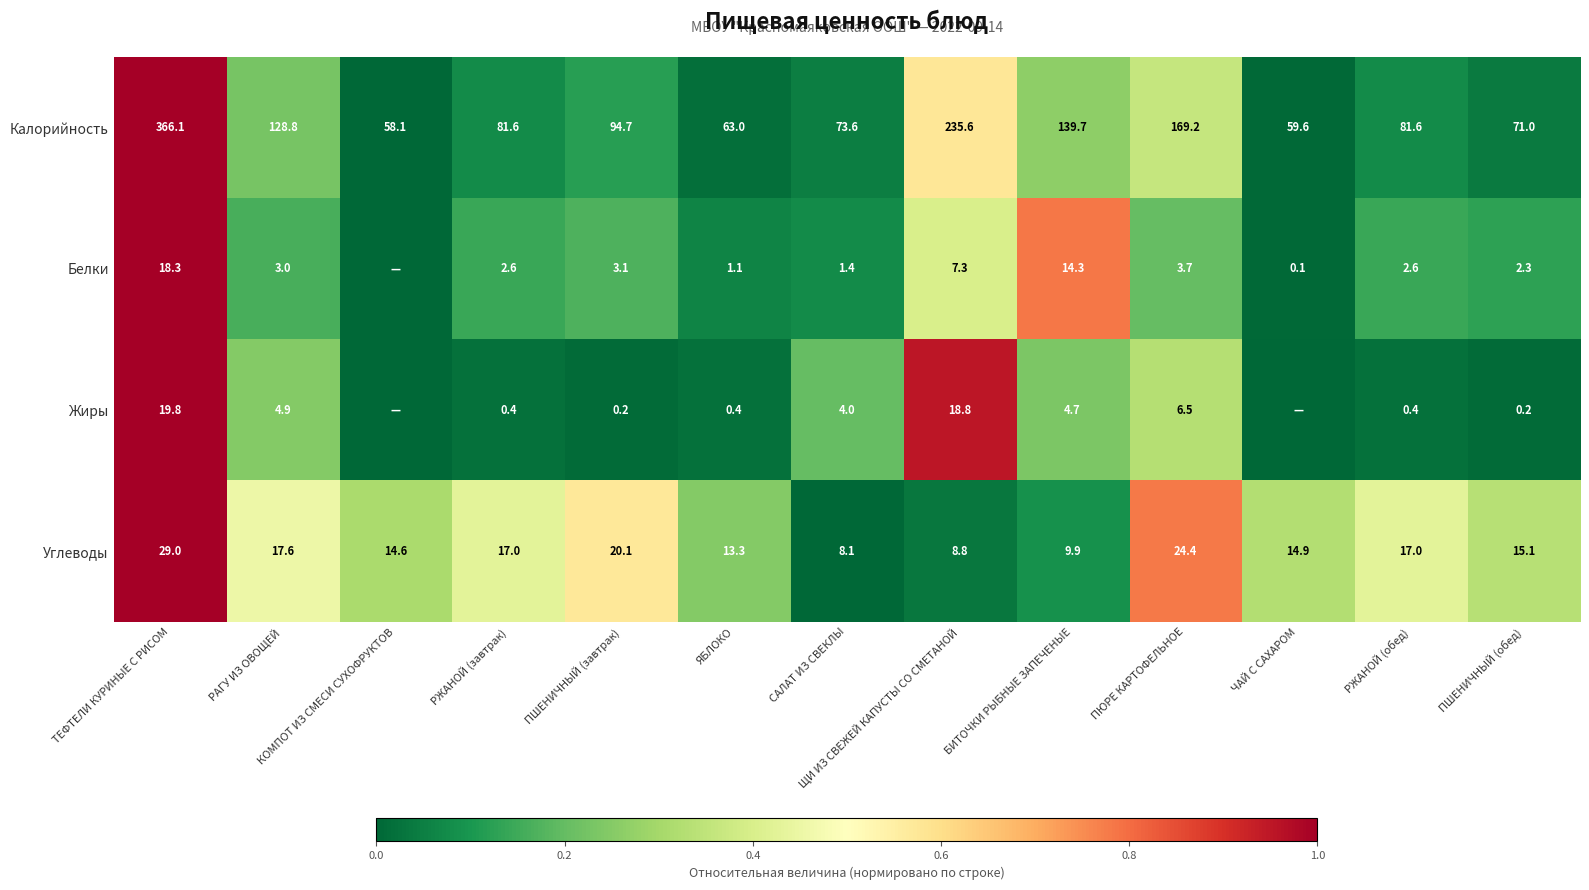

At which label does Калорийность first exceed 81?

ТЕФТЕЛИ КУРИНЫЕ С РИСОМ